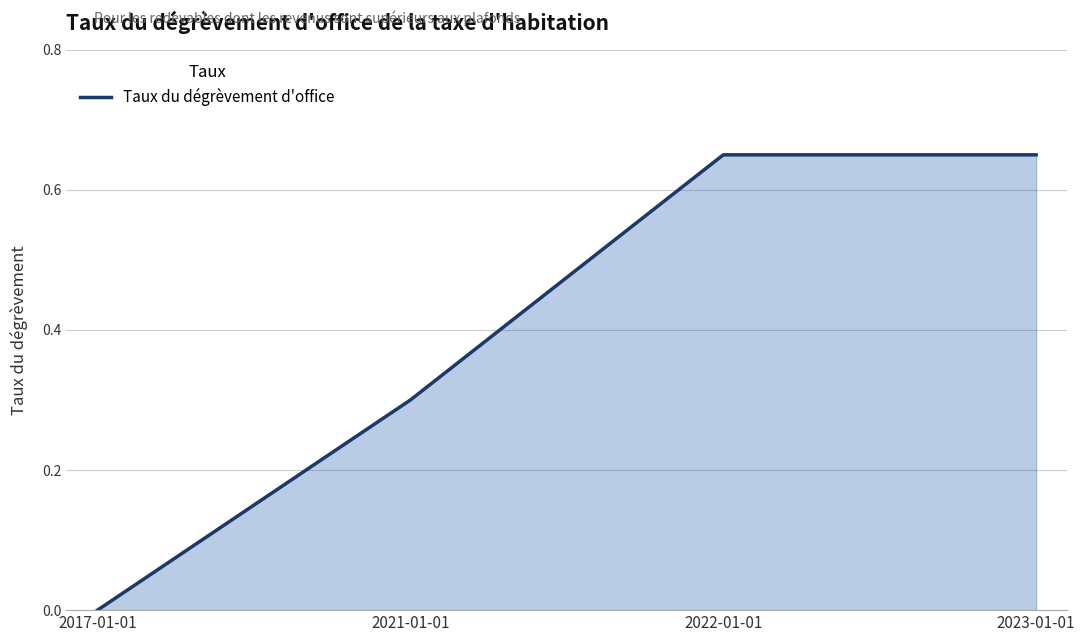

What position from the right is 2022-01-01?

2